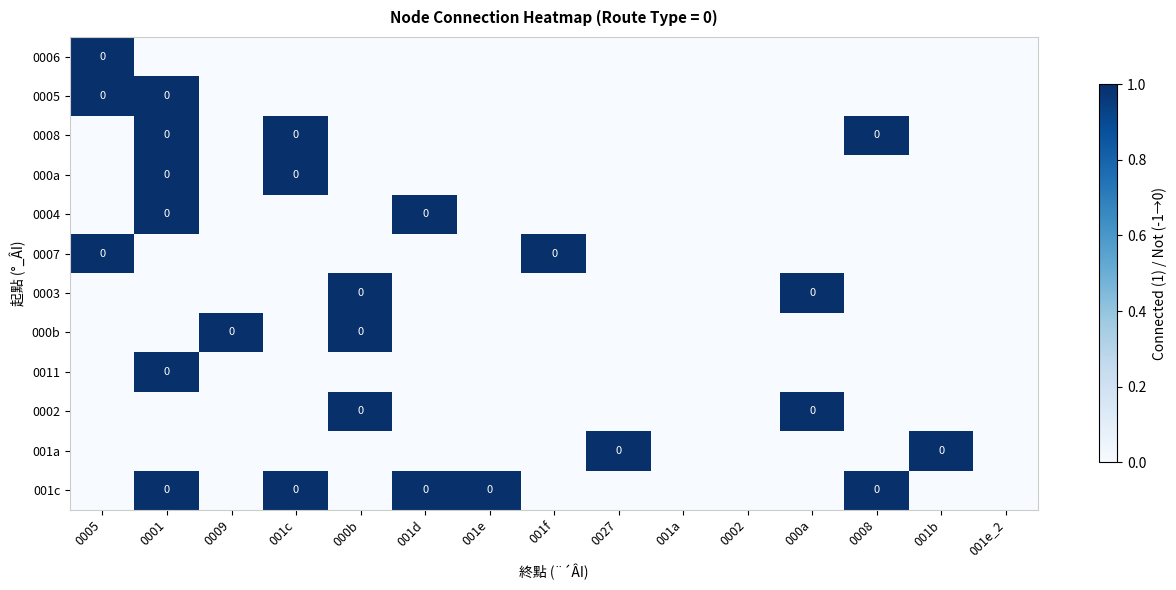

Where is 0003 nearest to the value 0?

0005